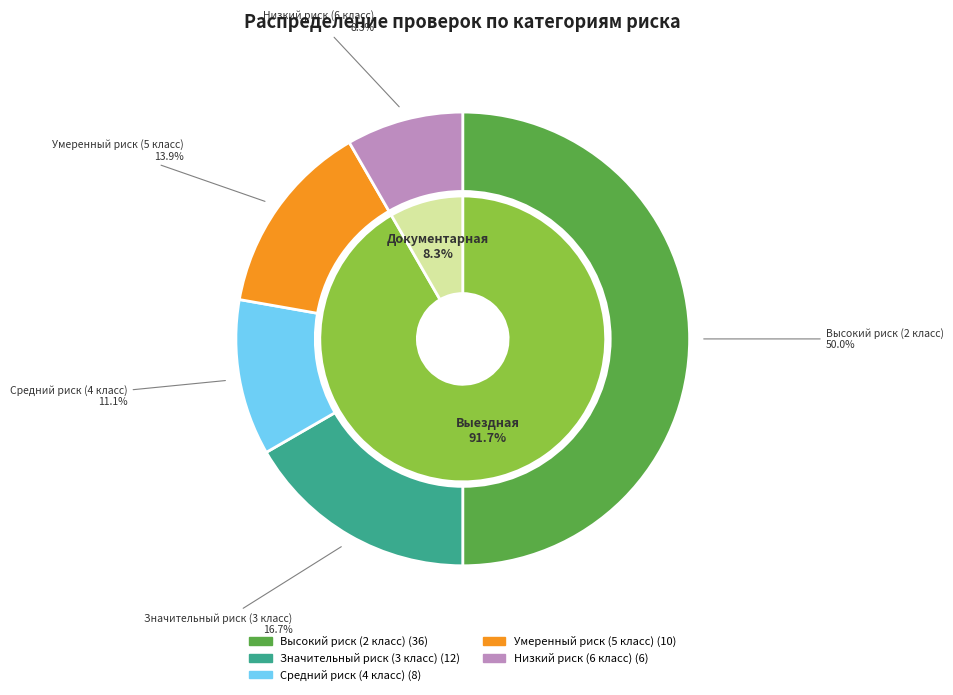

To the nearest percent, what is the average slice percentage?

20%